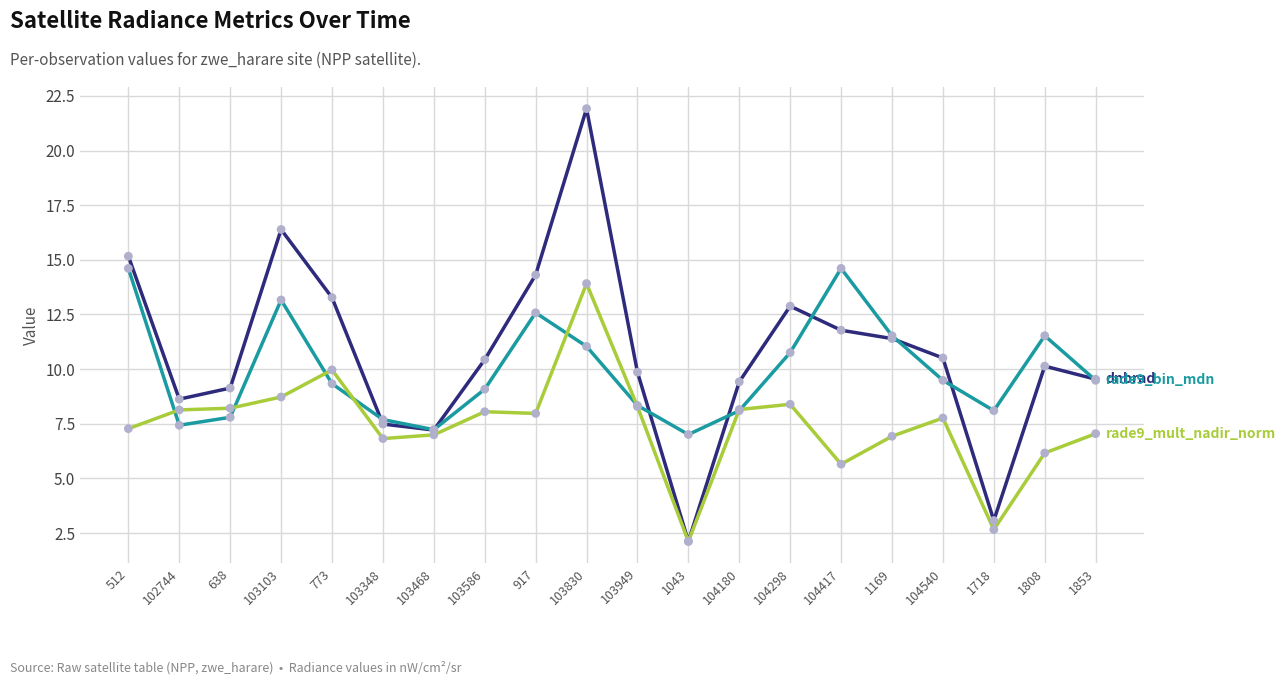

At which category is the sum across all series the highest?

103830